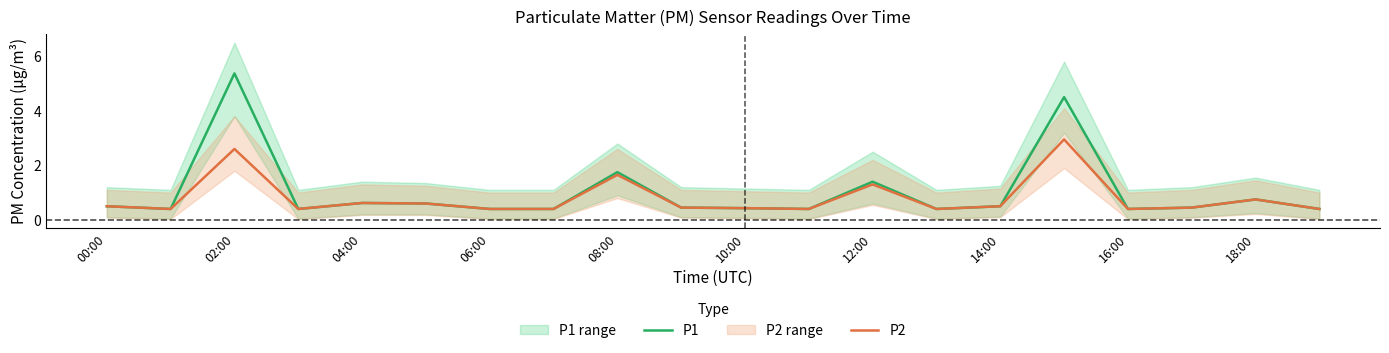

What are all the series names shown in the legend?

P1, P2